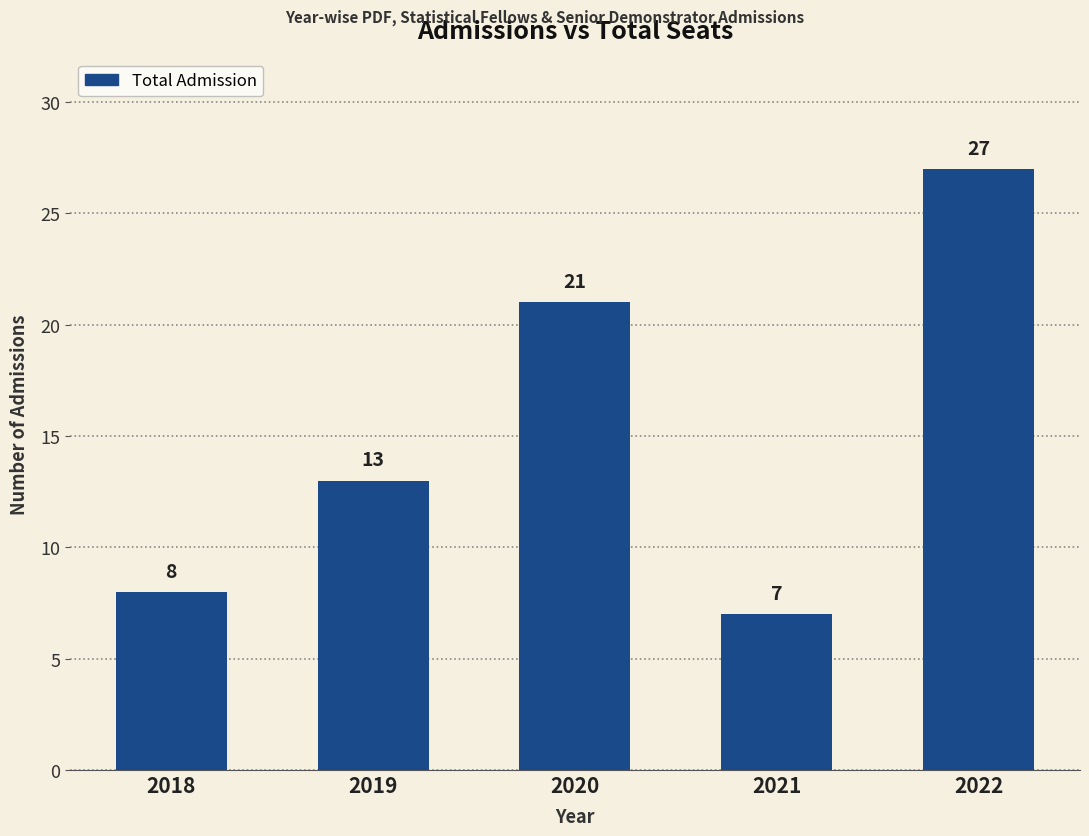

What is the value of the 1st bar from the left?

8